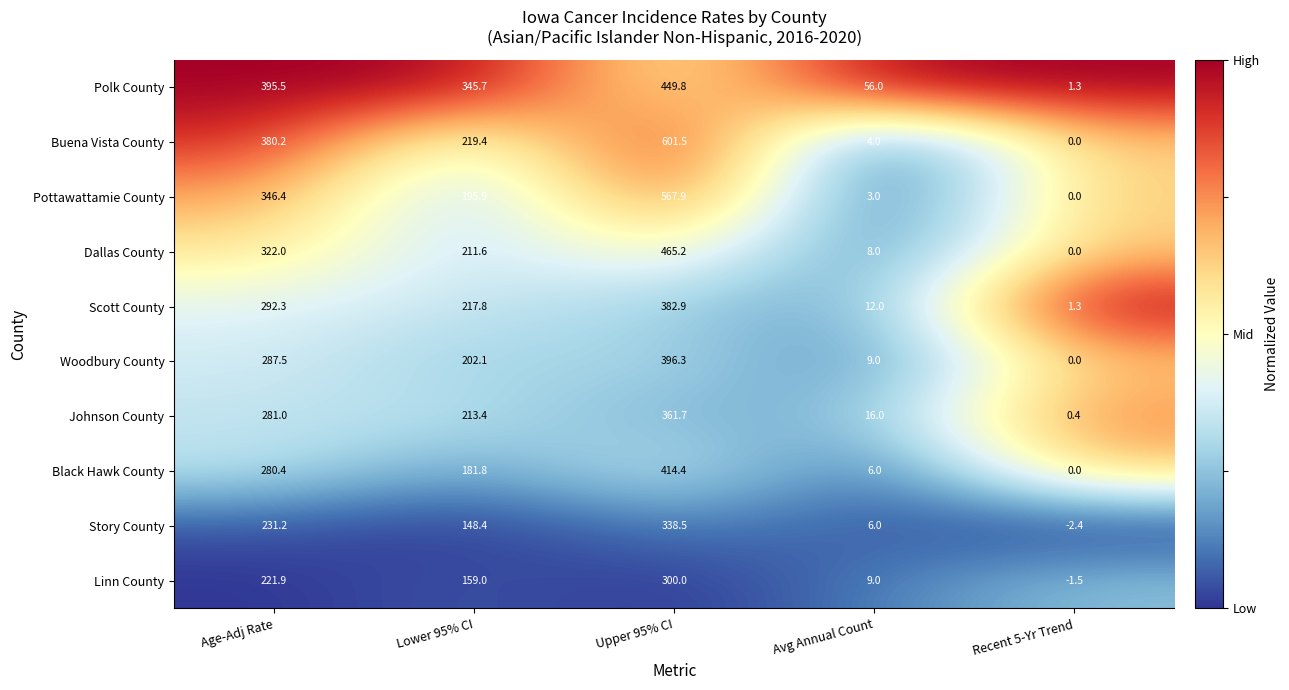

Which series has the largest total across all categories?

Polk County